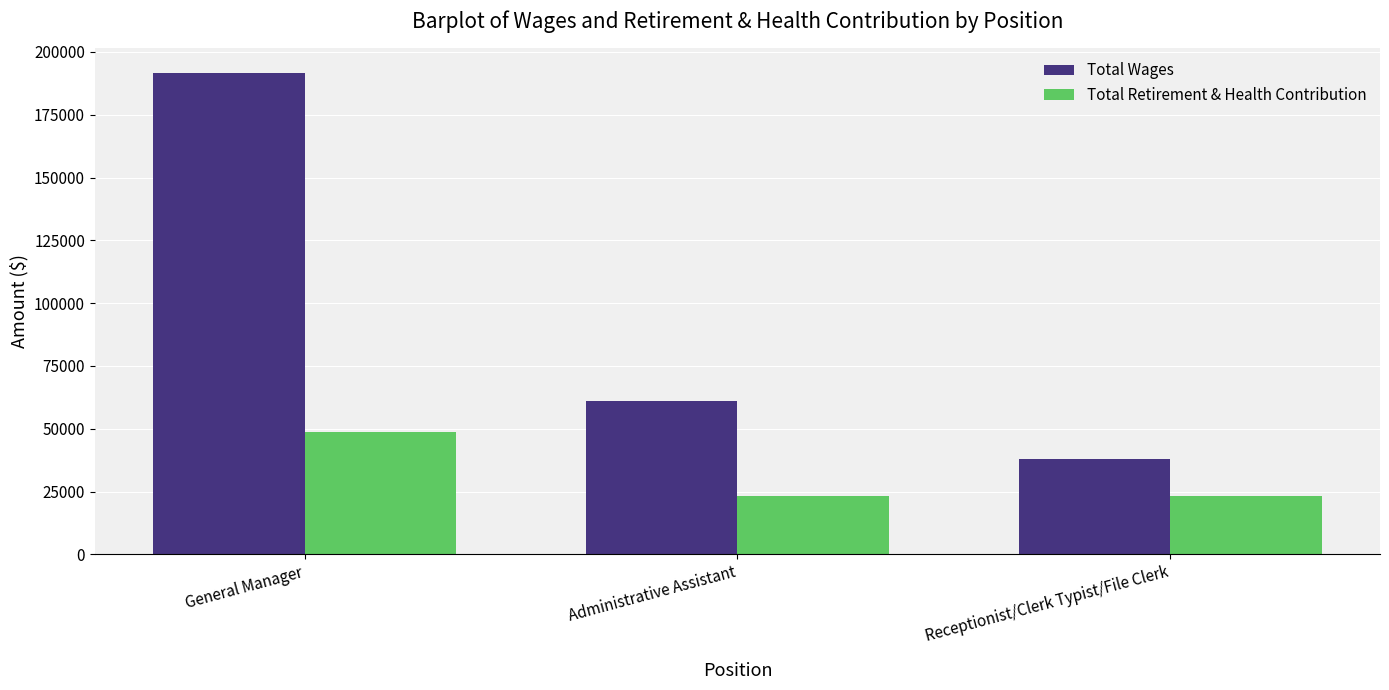

What is the value of the Total Retirement & Health Contribution bar at the 1st from the left?

48829